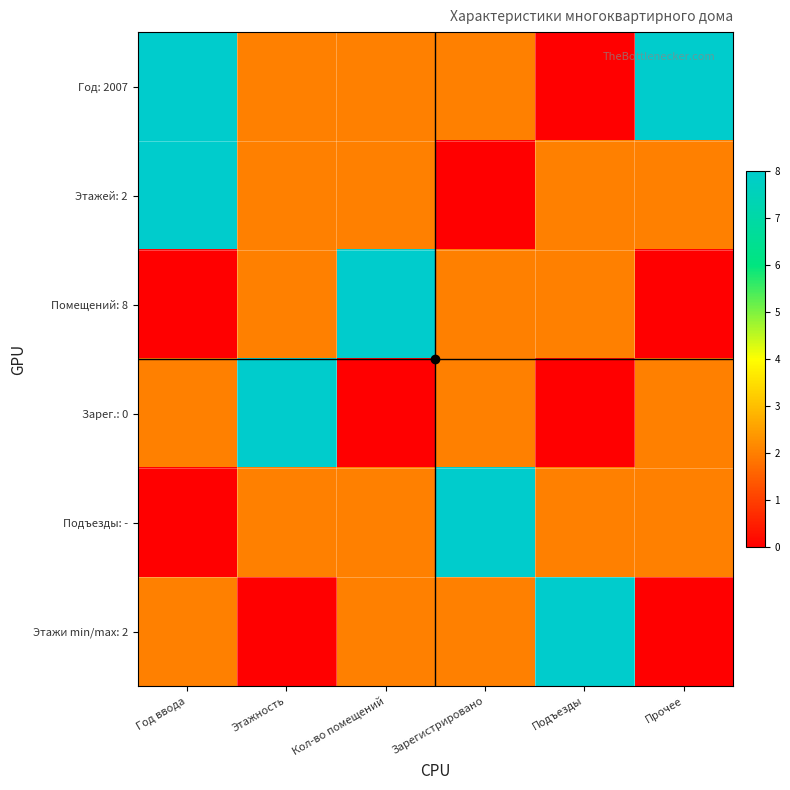

How many series are shown in this chart?

6